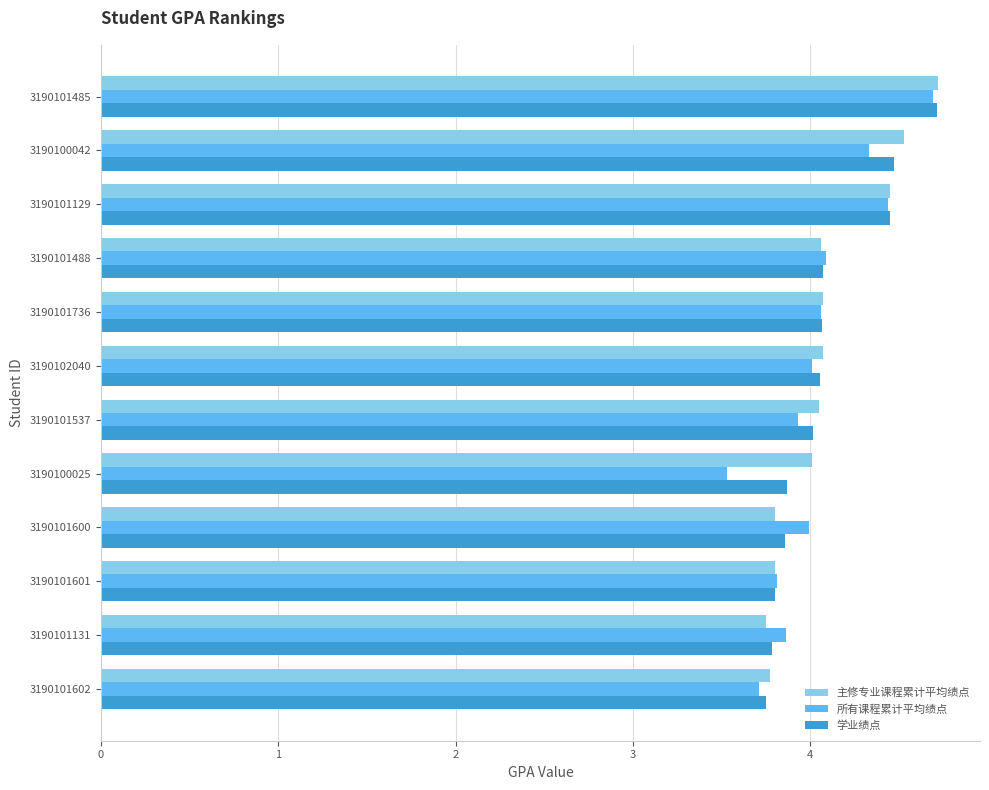

Count the number of categories in the chart.

12